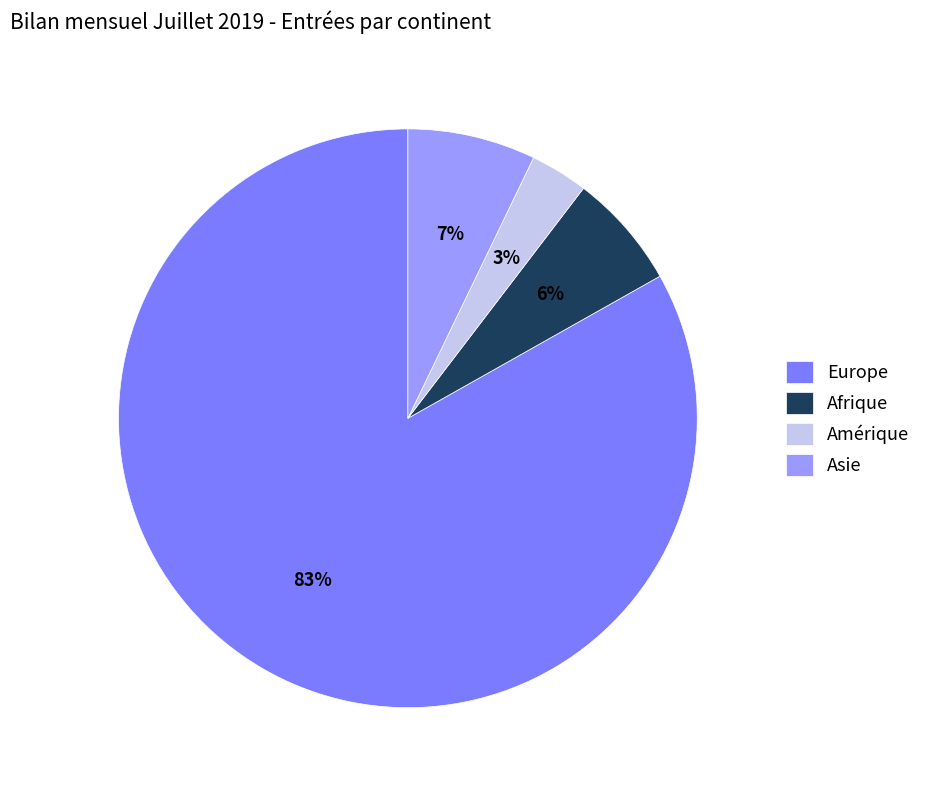

How many slices are in this pie chart?

4